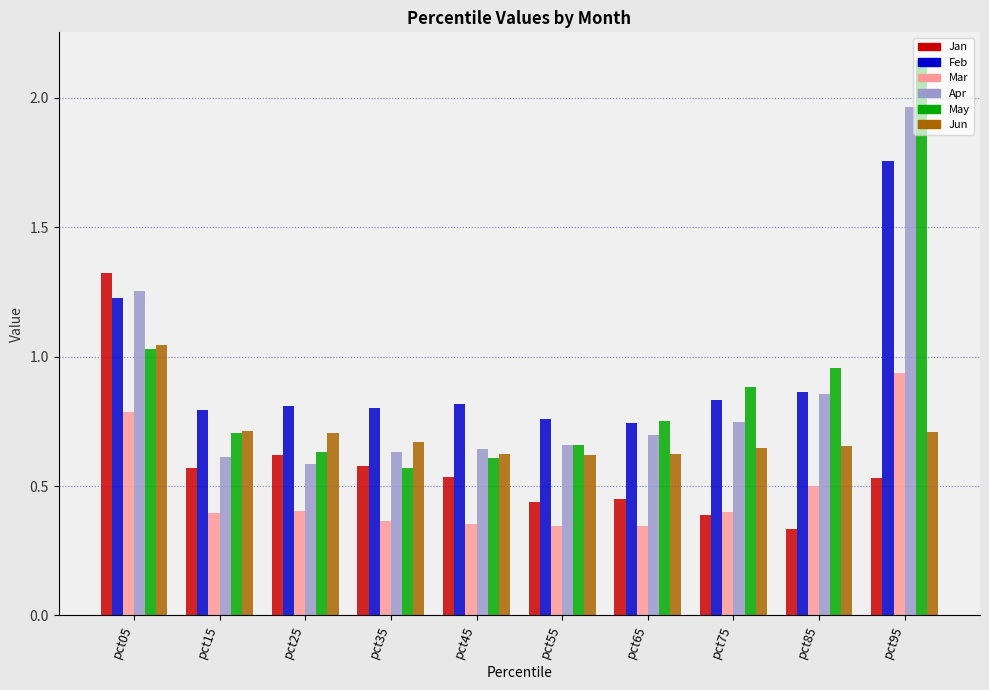

What are all the series names shown in the legend?

Jan, Feb, Mar, Apr, May, Jun